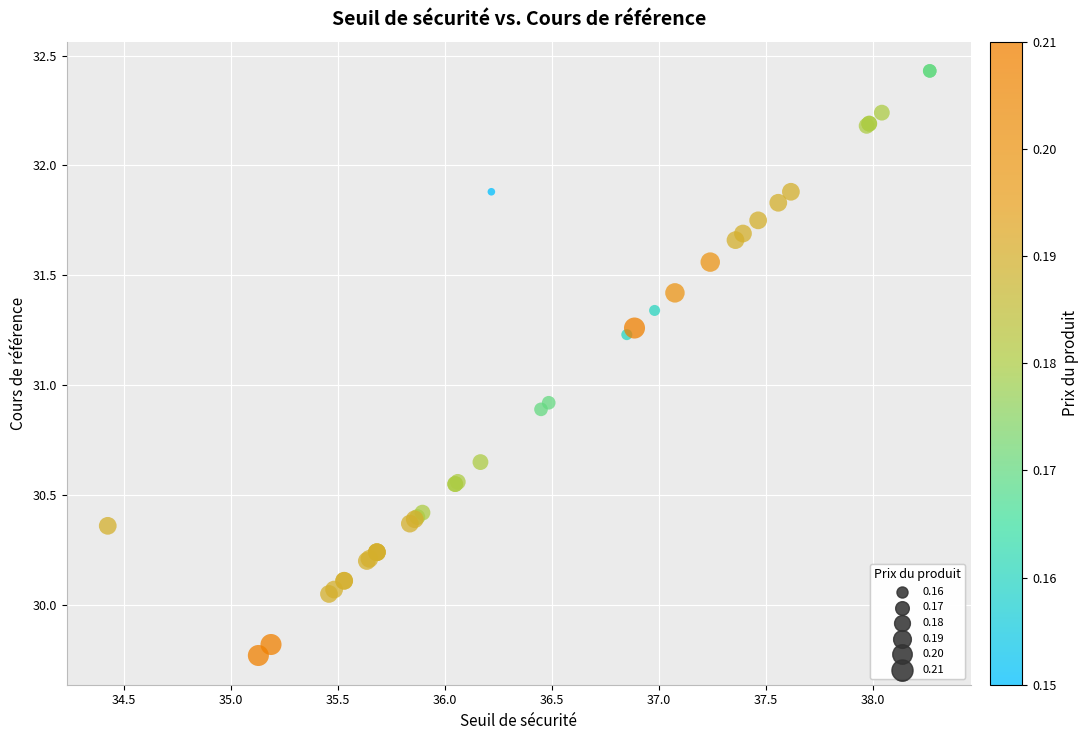

What Y value in the scatter plot is closest to 31?

30.9